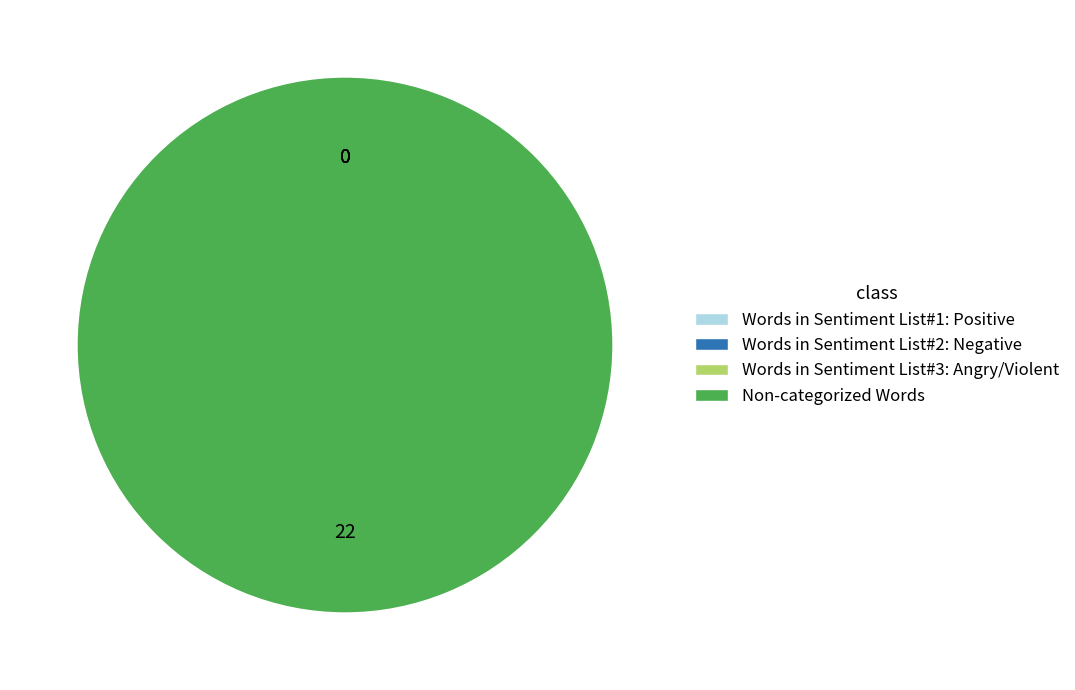

Between Words in Sentiment List#2: Negative and Words in Sentiment List#3: Angry/Violent, which is larger?

Words in Sentiment List#2: Negative